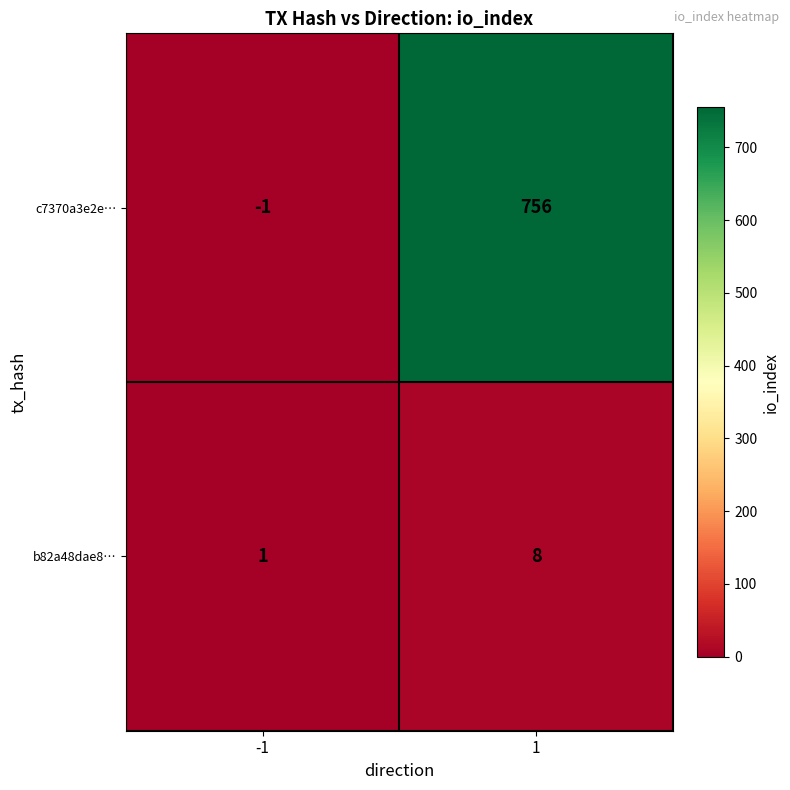

Rank the series at -1 from highest to lowest value.

b82a48dae8…, c7370a3e2e…